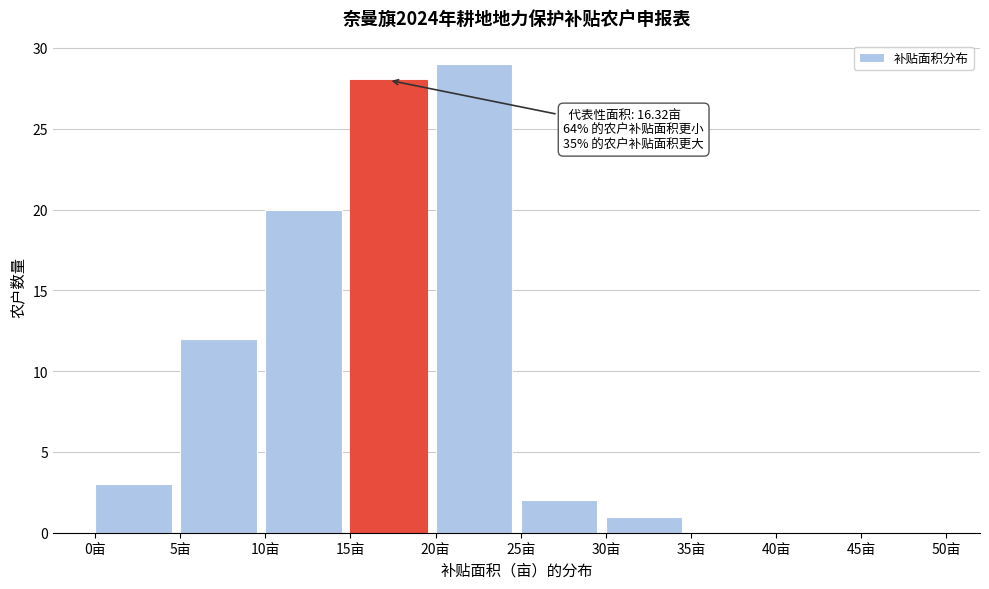

Which range on the x-axis has the tallest bar?

20 to 25